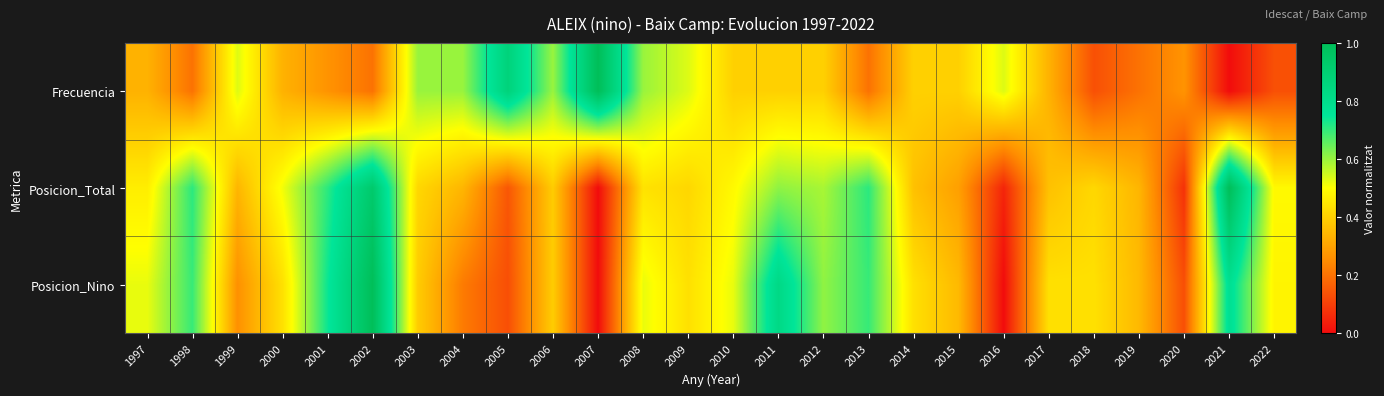

Reading left to right, transcribe all the data shown in this chart.

Frecuencia: 1997=0.3	1998=0.2	1999=0.5	2000=0.3	2001=0.3	2002=0.2	2003=0.6	2004=0.6	2005=0.9	2006=0.6	2007=1.0	2008=0.6	2009=0.5	2010=0.4	2011=0.4	2012=0.4	2013=0.2	2014=0.4	2015=0.4	2016=0.5	2017=0.3	2018=0.1	2019=0.2	2020=0.3	2021=0.0	2022=0.1
Posicion_Total: 1997=0.5	1998=0.7	1999=0.3	2000=0.5	2001=0.7	2002=0.9	2003=0.4	2004=0.3	2005=0.1	2006=0.4	2007=0.0	2008=0.4	2009=0.4	2010=0.5	2011=0.6	2012=0.6	2013=0.7	2014=0.4	2015=0.3	2016=0.0	2017=0.4	2018=0.4	2019=0.3	2020=0.1	2021=1.0	2022=0.5
Posicion_Nino: 1997=0.5	1998=0.7	1999=0.3	2000=0.4	2001=0.7	2002=1.0	2003=0.4	2004=0.2	2005=0.1	2006=0.4	2007=0.0	2008=0.5	2009=0.4	2010=0.5	2011=0.8	2012=0.6	2013=0.7	2014=0.4	2015=0.3	2016=0.0	2017=0.4	2018=0.4	2019=0.3	2020=0.1	2021=0.8	2022=0.5